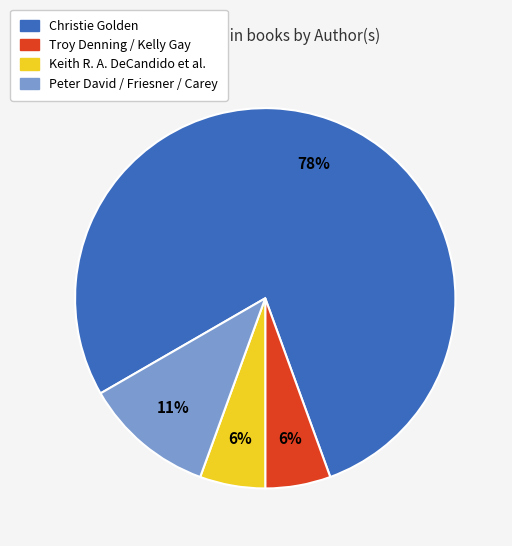

Does any single category account for the majority?

Yes